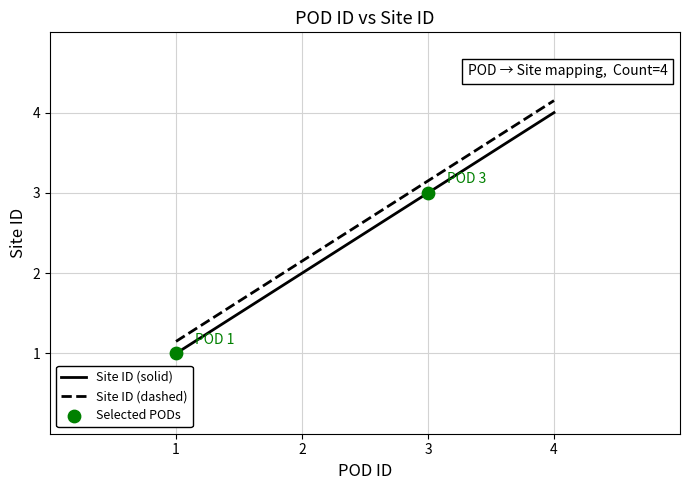

Is it true that Site ID (dashed) equals 4.7 at 3?

False